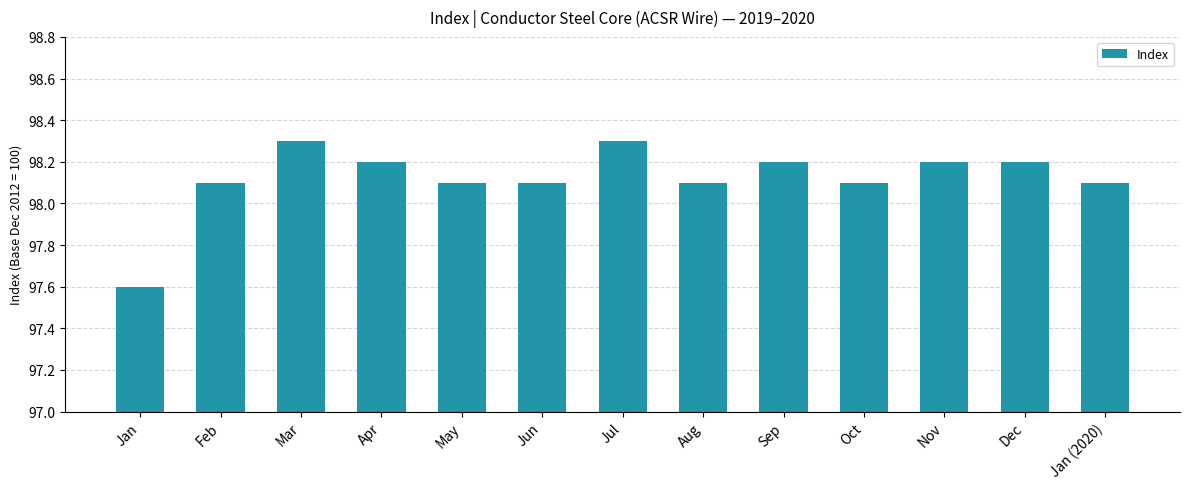

True or false: the data shows 98.2 at Nov.

True